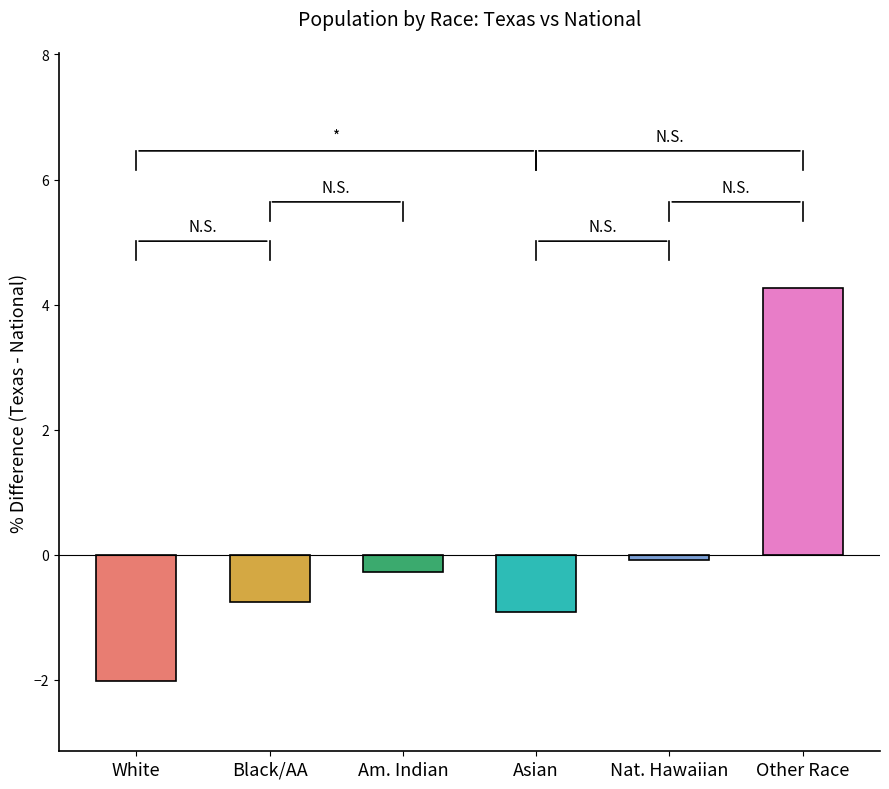

Which category has the lowest value across all series?

White